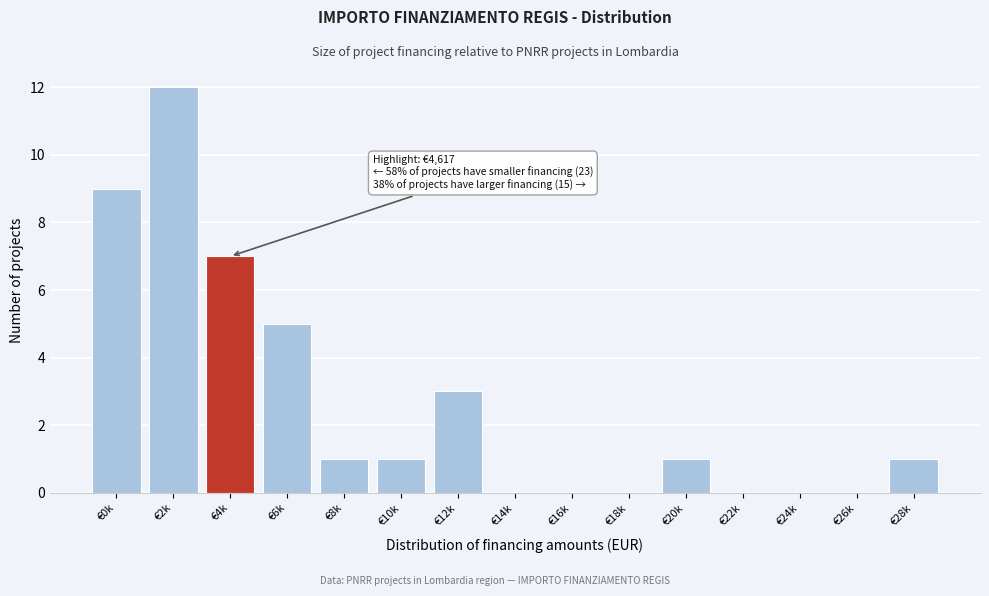

Reading left to right, list all the values displayed in this chart.

€0k=9	€2k=12	€4k=7	€6k=5	€8k=1	€10k=1	€12k=3	€14k=0	€16k=0	€18k=0	€20k=1	€22k=0	€24k=0	€26k=0	€28k=1